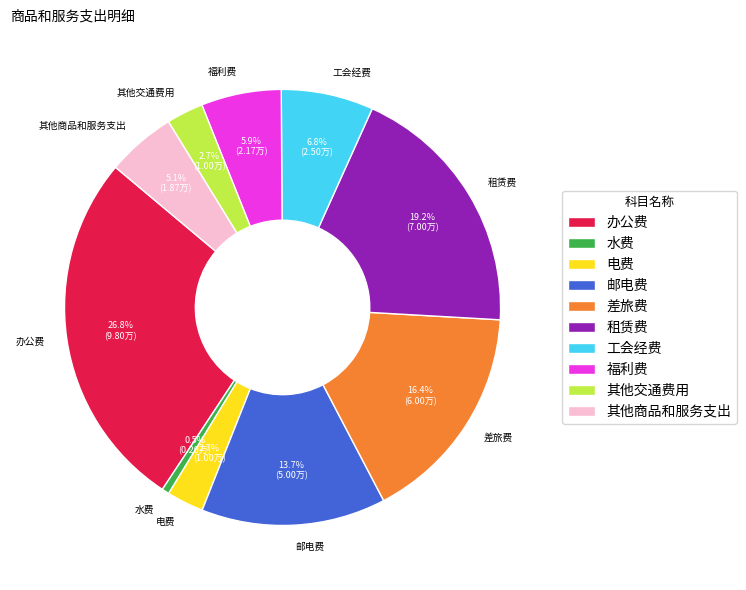

Is the sum of 其他商品和服务支出 and 其他交通费用 greater than half?

No